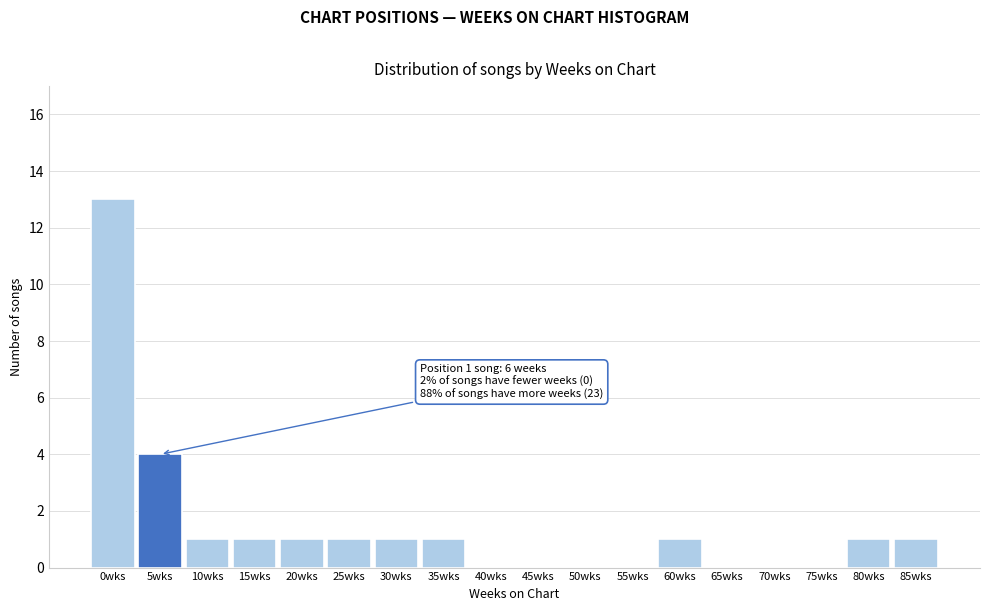

Reading left to right, extract all data points from this chart.

0wks=13	5wks=4	10wks=1	15wks=1	20wks=1	25wks=1	30wks=1	35wks=1	40wks=0	45wks=0	50wks=0	55wks=0	60wks=1	65wks=0	70wks=0	75wks=0	80wks=1	85wks=1